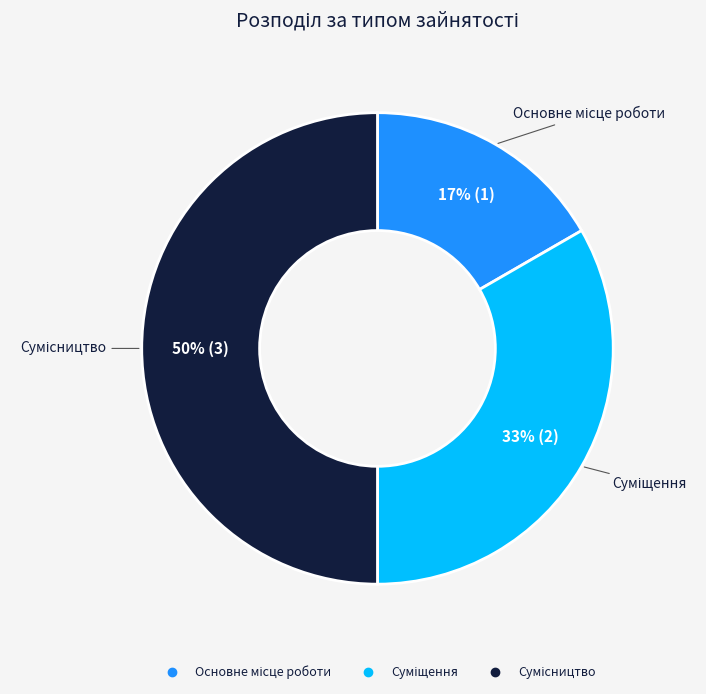

To the nearest percent, what is the difference between the largest and smallest slice percentages?

33%